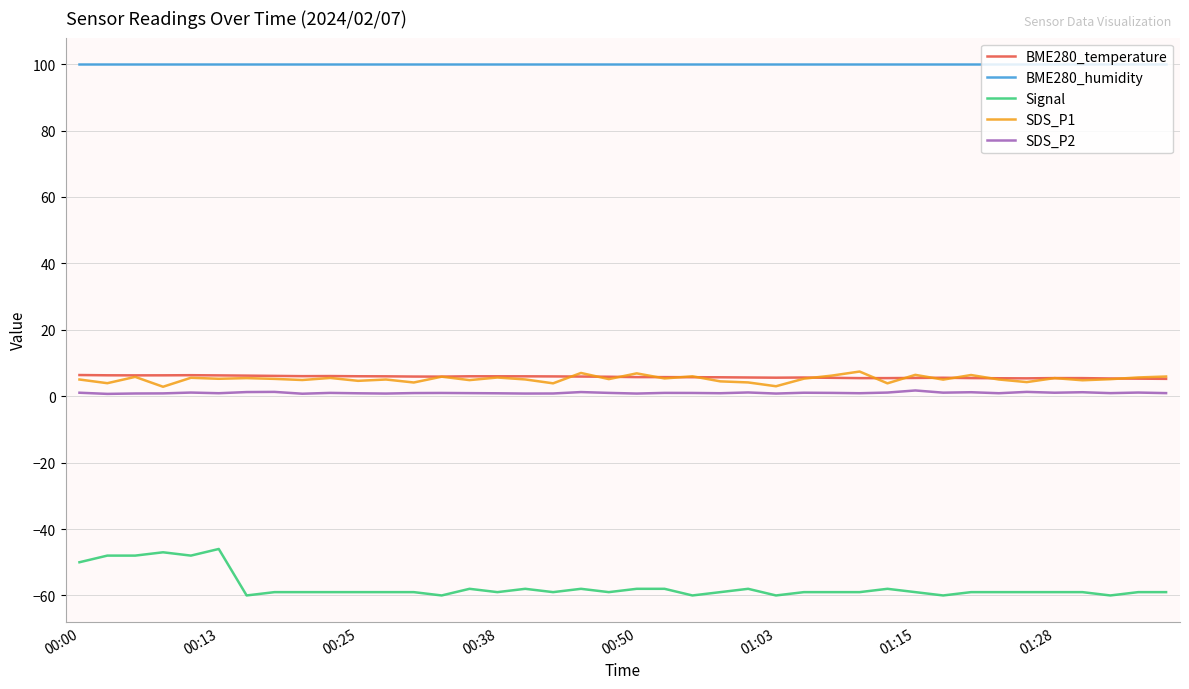

What is the minimum value shown in the chart?

-60.0